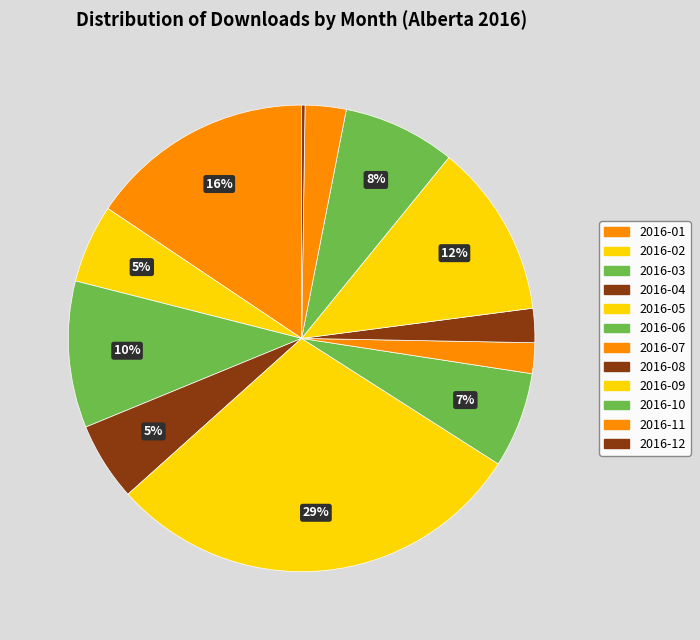

The 2016-06 slice represents 16% of the pie. True or false?

False